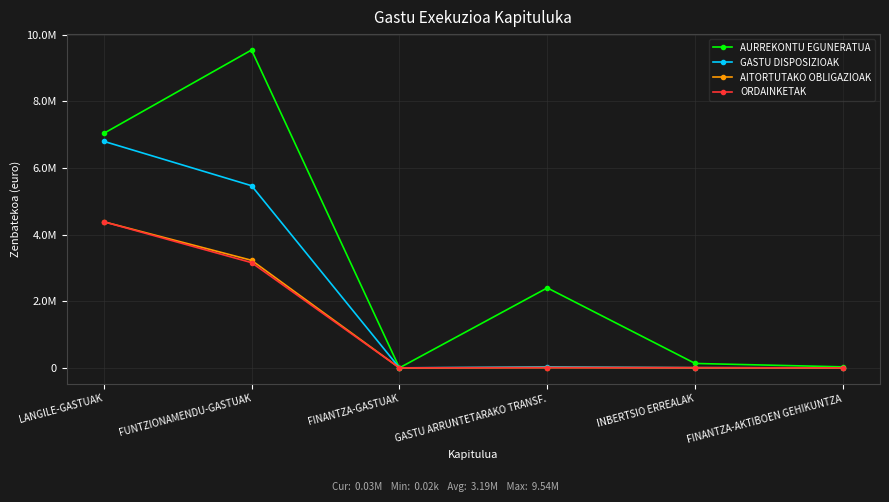

What is the difference between the maximum and second lowest values in the ORDAINKETAK series?

4384091